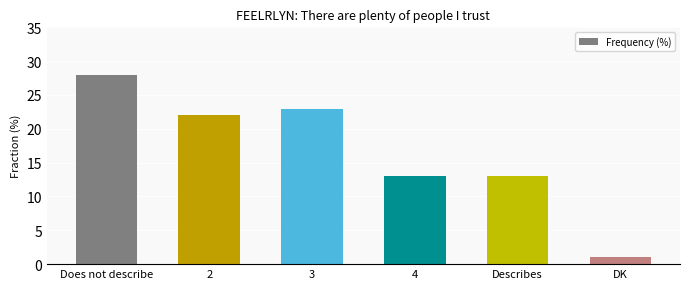

What is the difference between the maximum and minimum values?

27